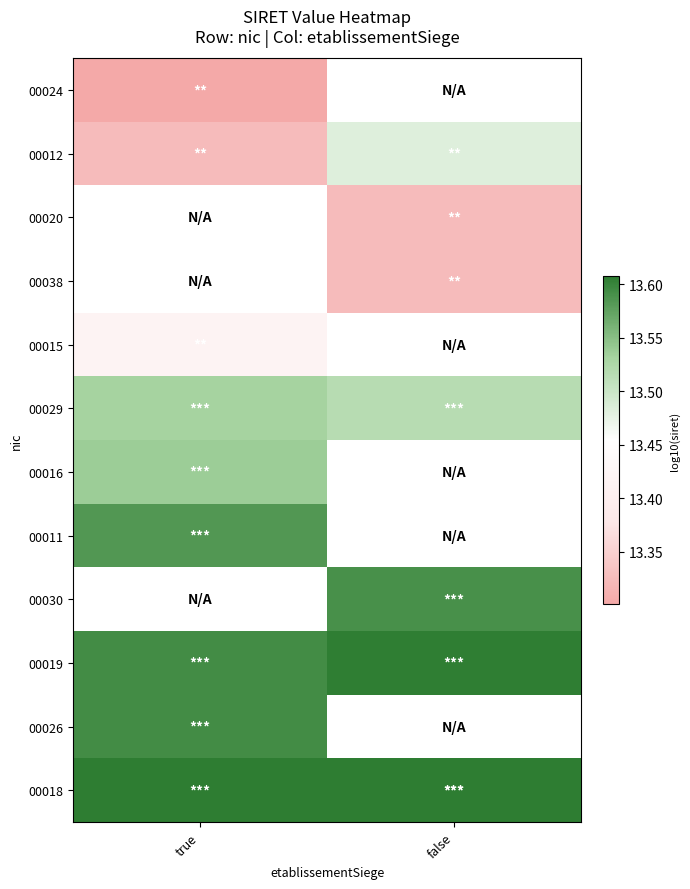

Where is 00024 nearest to the value 13?

true